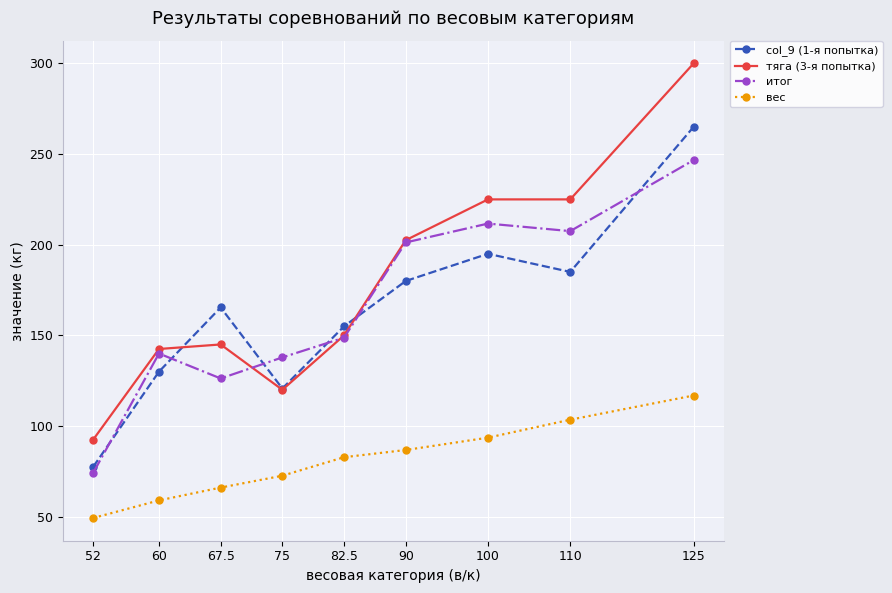

Which series changed the most between 60 and 100?

тяга (3-я попытка)